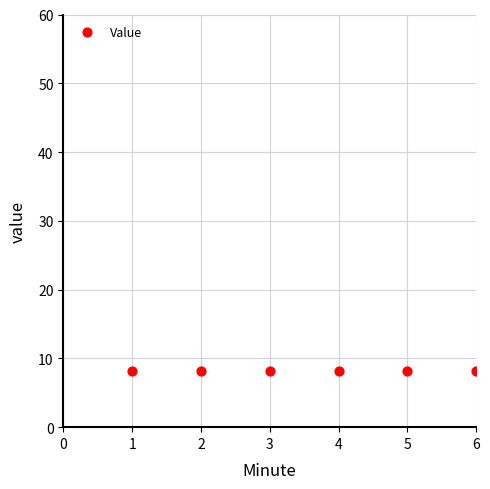

What is the range of X values (max minus min)?

5.0